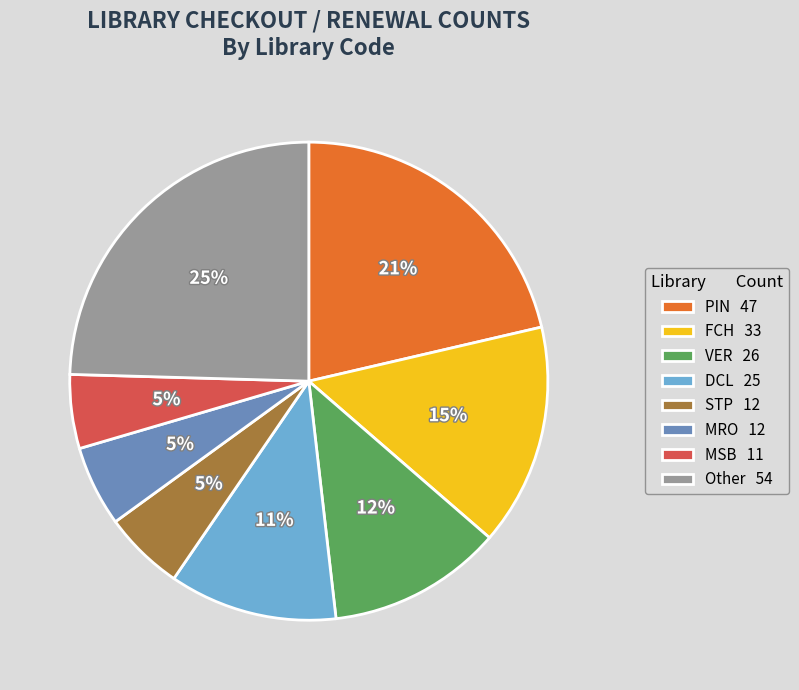

Which slice is the largest?

Other 54